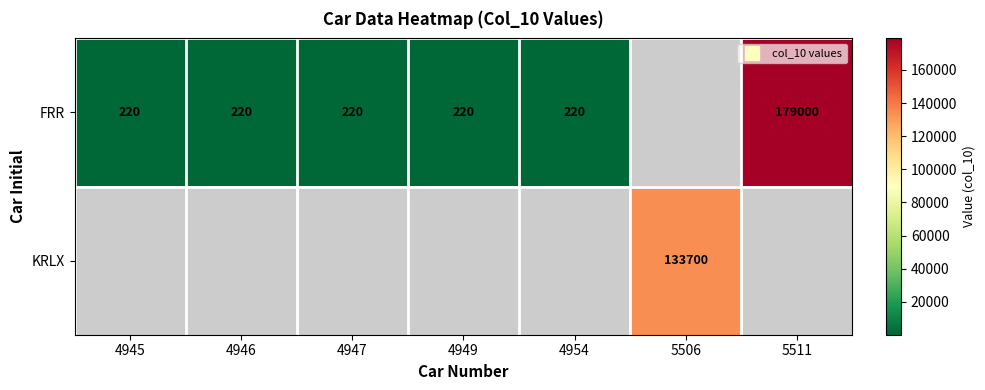

The FRR series shows 220.0 at 4945. True or false?

True